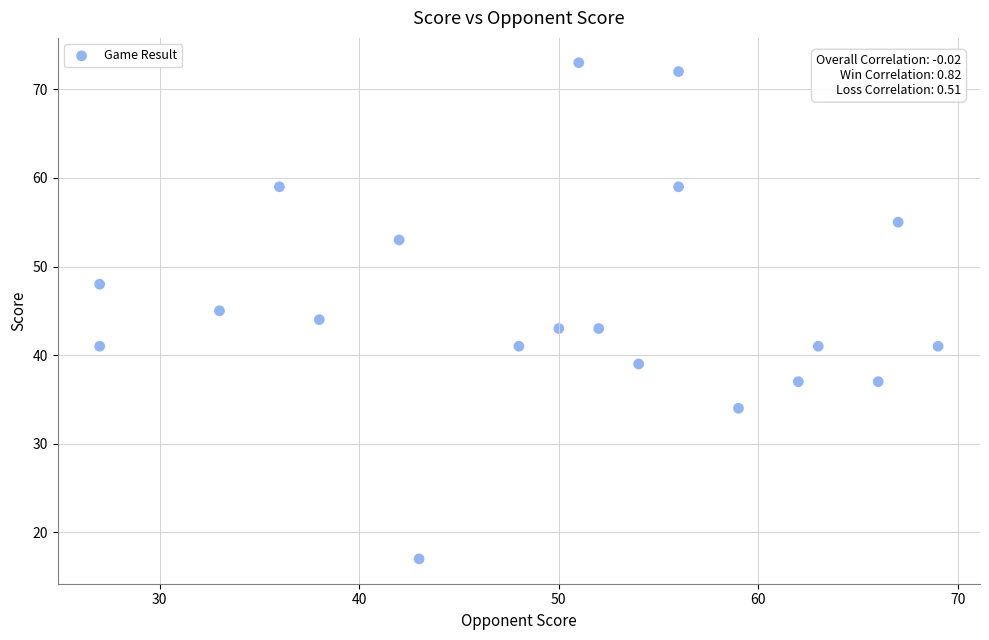

What is the range of Y values (max minus min)?

56